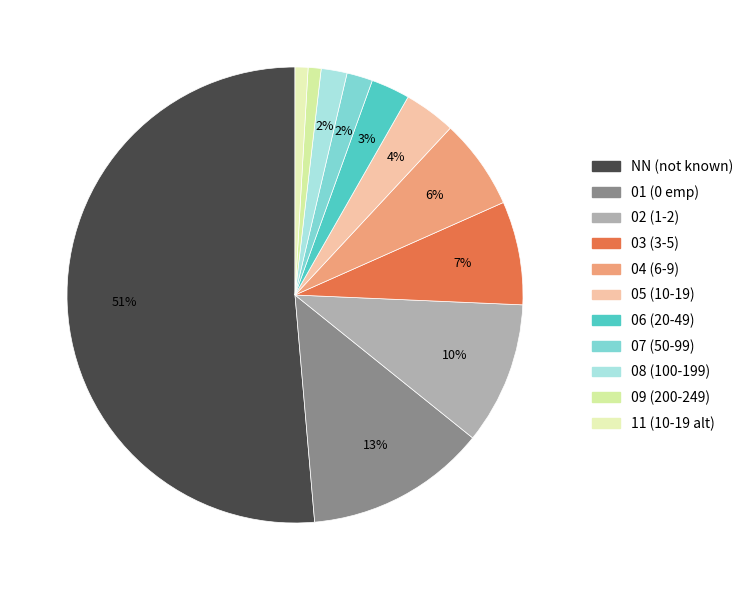

How many segments does this pie chart have?

11